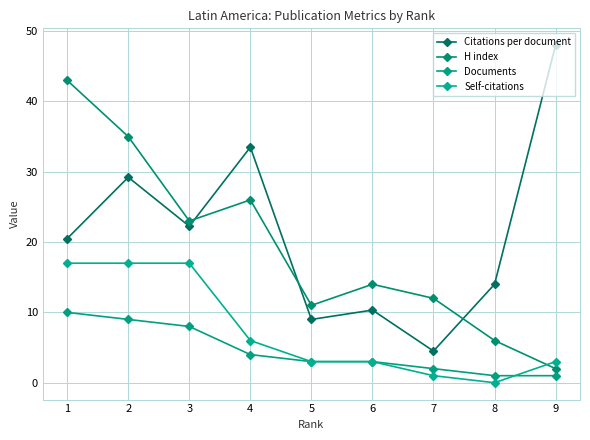

List the series in order of their peak value, highest first.

Citations per document, H index, Self-citations, Documents